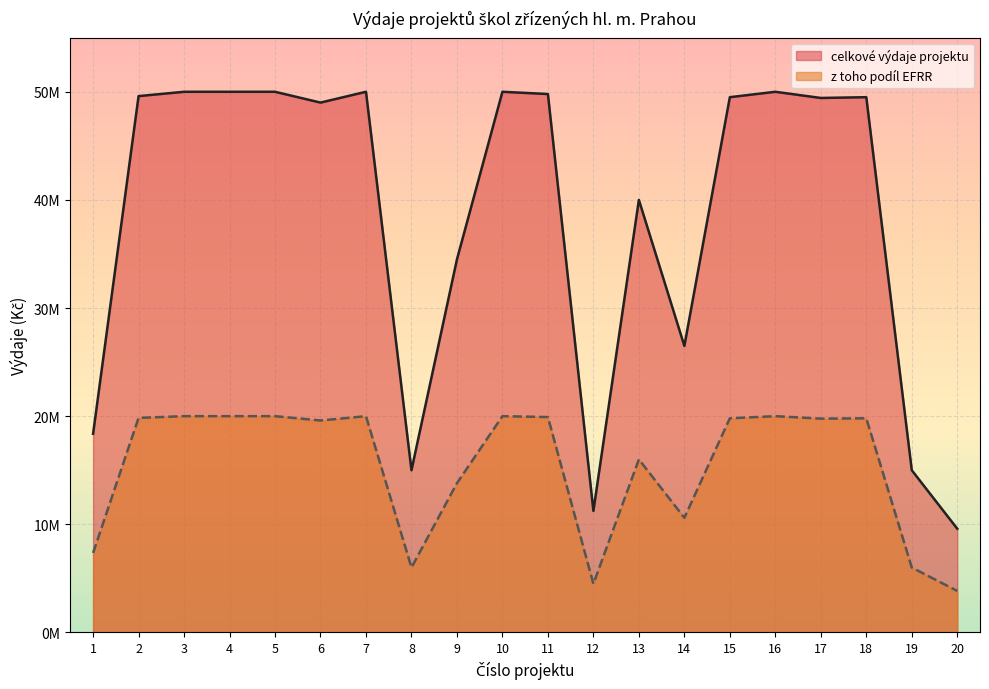

What is the sum of all celkove_vydaje_projektu values?

767021746